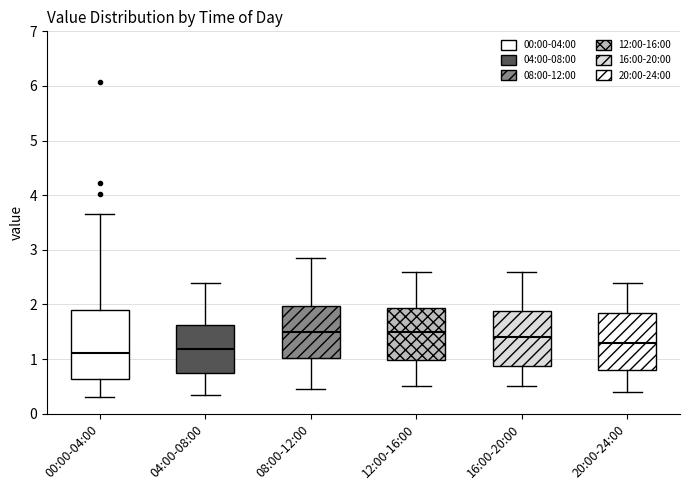

Where does the upper whisker of the box for 12:00-16:00 end on the y-axis? The values are not printed on the chart, so give them approximately, as read against the axis.

2.6